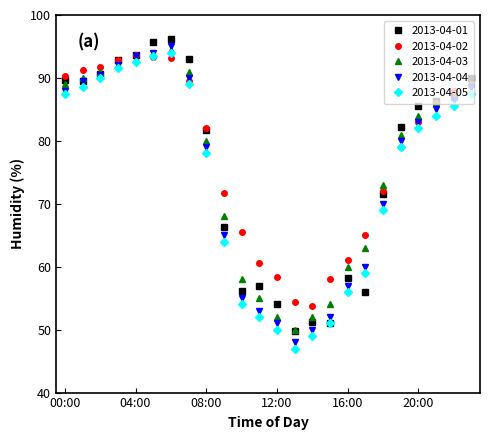

What is the value of the 2013-04-05 point at the 12th from the left?

52.0